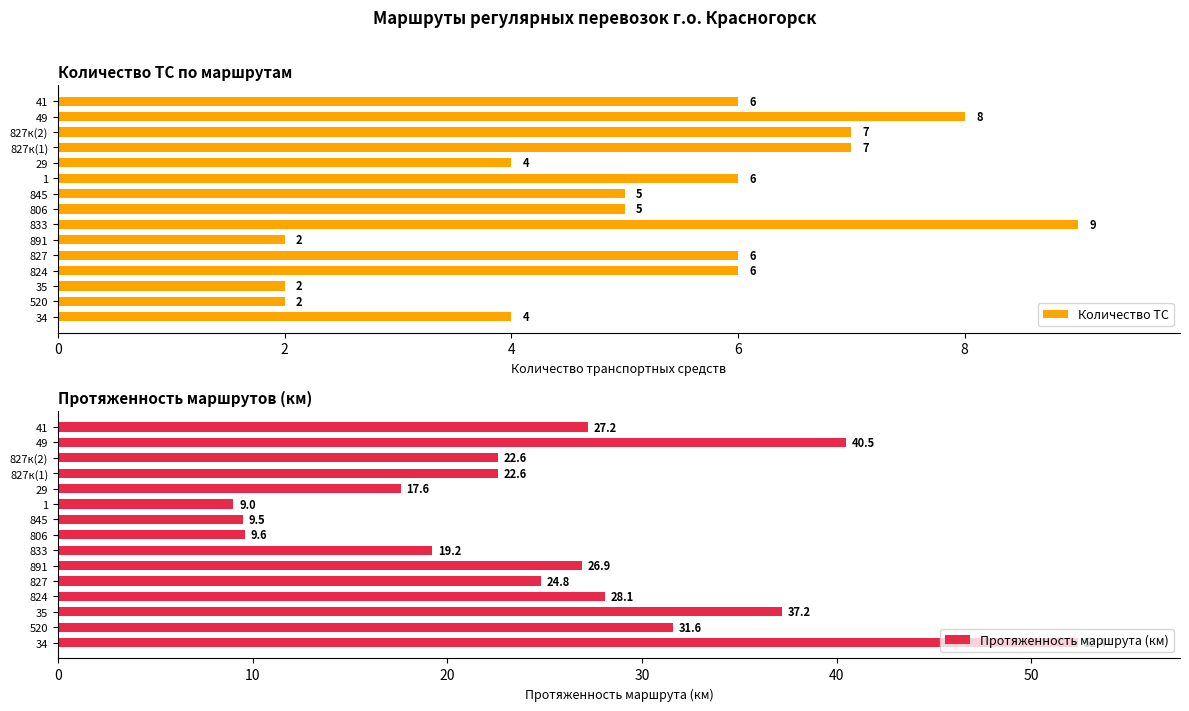

Are the bars grouped side by side (vs. stacked)?

Yes